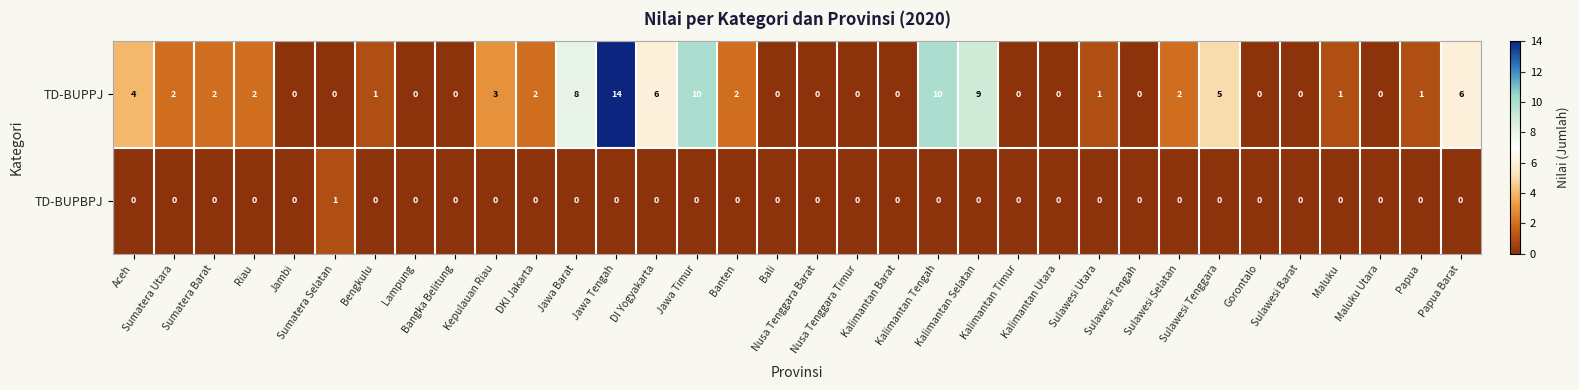

What is the average value of the TD-BUPPJ series?

3